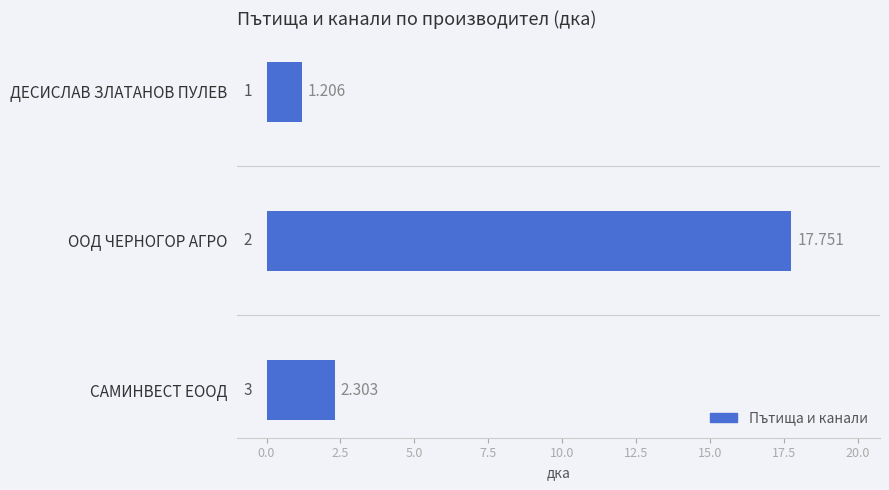

List the labels in order of value, smallest first.

ДЕСИСЛАВ ЗЛАТАНОВ ПУЛЕВ, САМИНВЕСТ ЕООД, ООД ЧЕРНОГОР АГРО